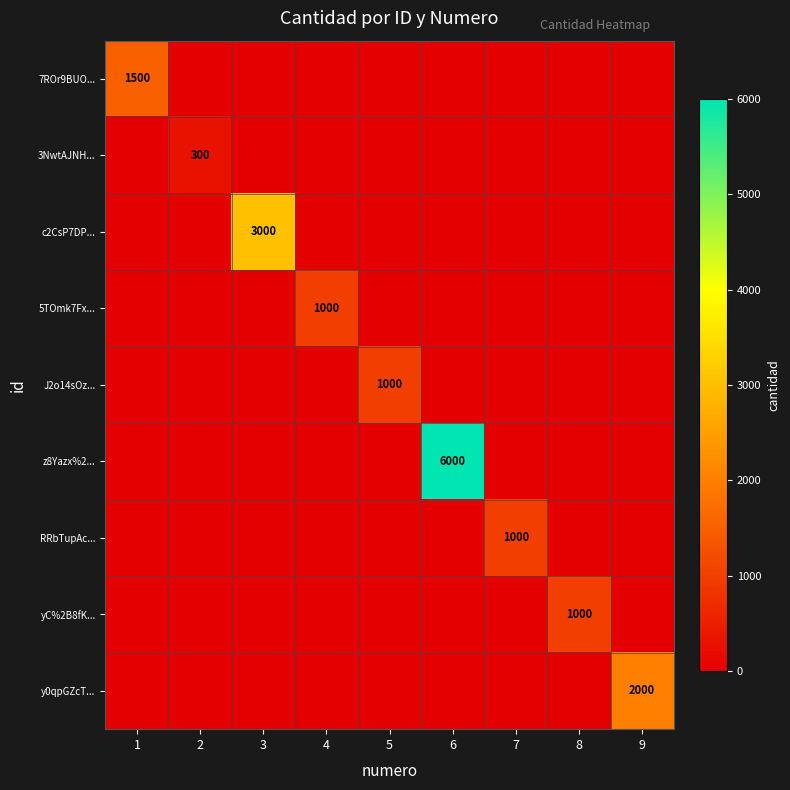

The value of 3NwtAJNH... at 2 is 168. True or false?

False